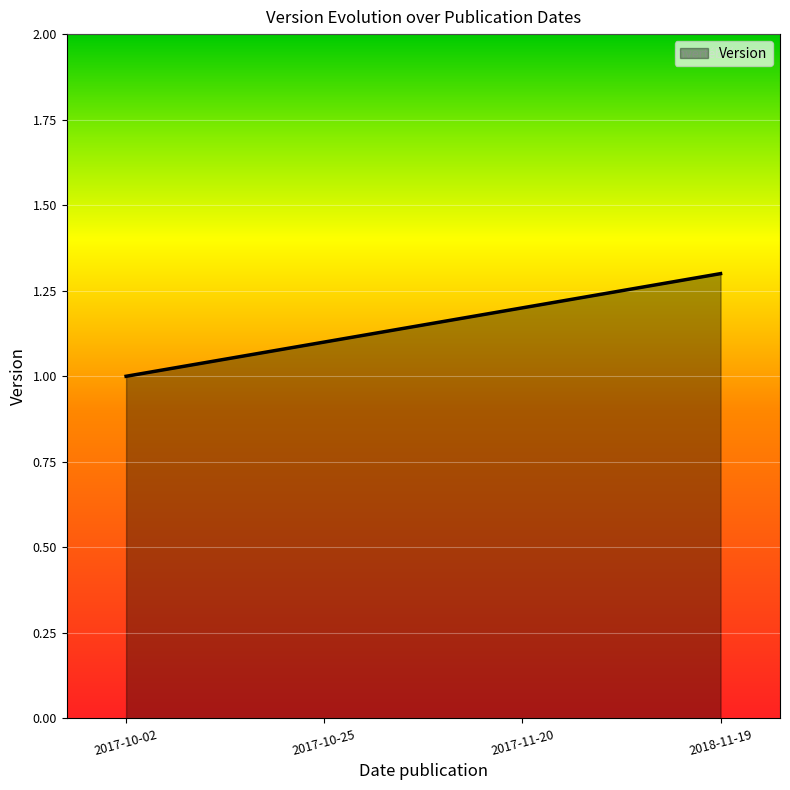

What is the ratio of the value at 2017-10-25 to the value at 2017-10-02?

1.1